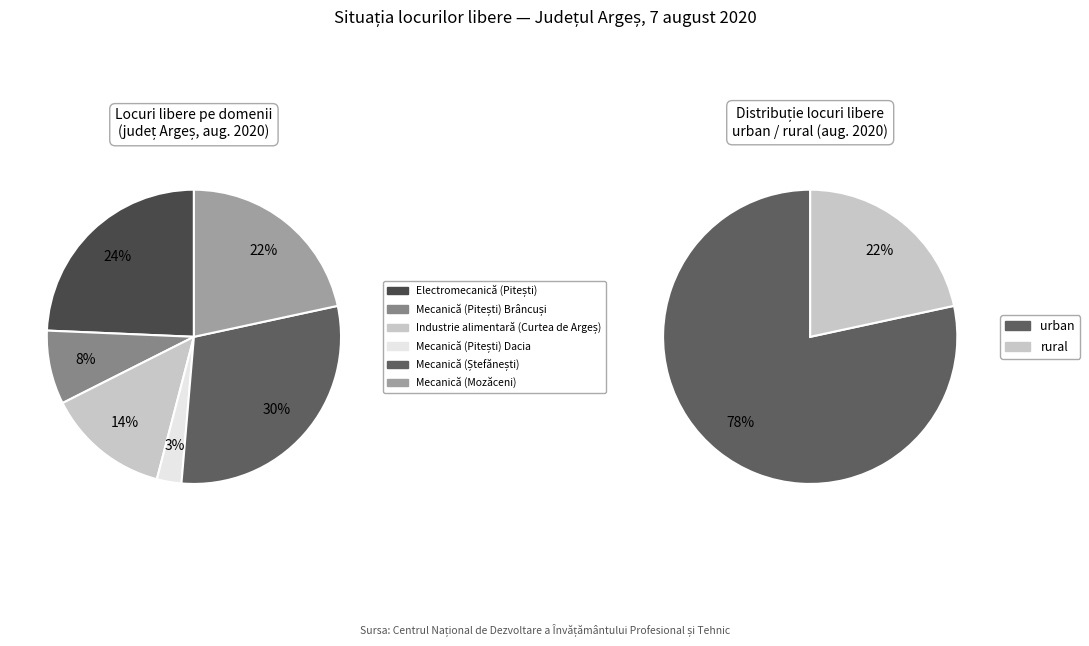

How many segments does this pie chart have?

6